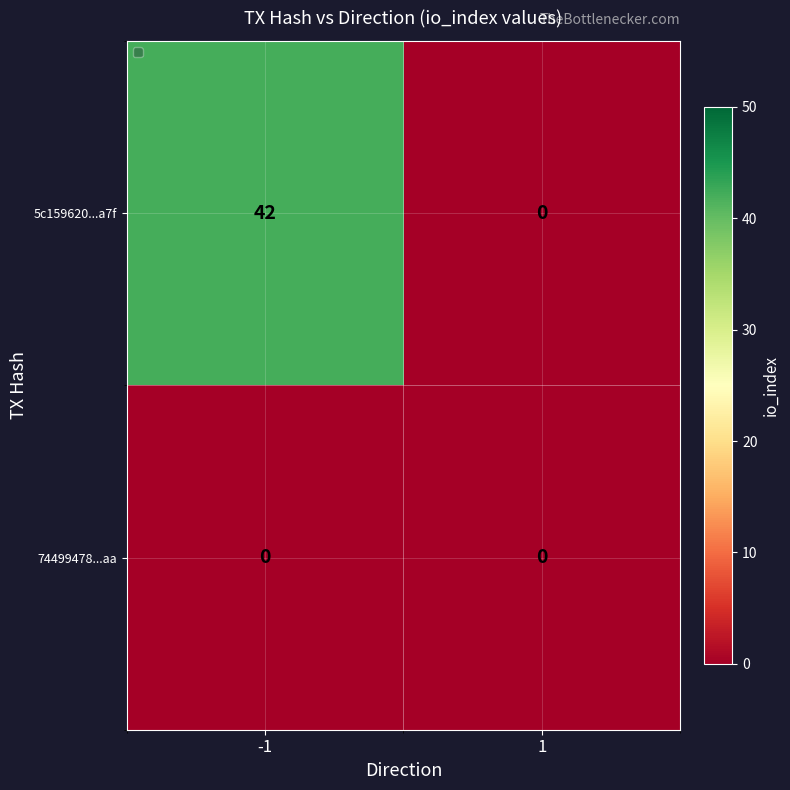

What is the maximum value shown in the chart?

42